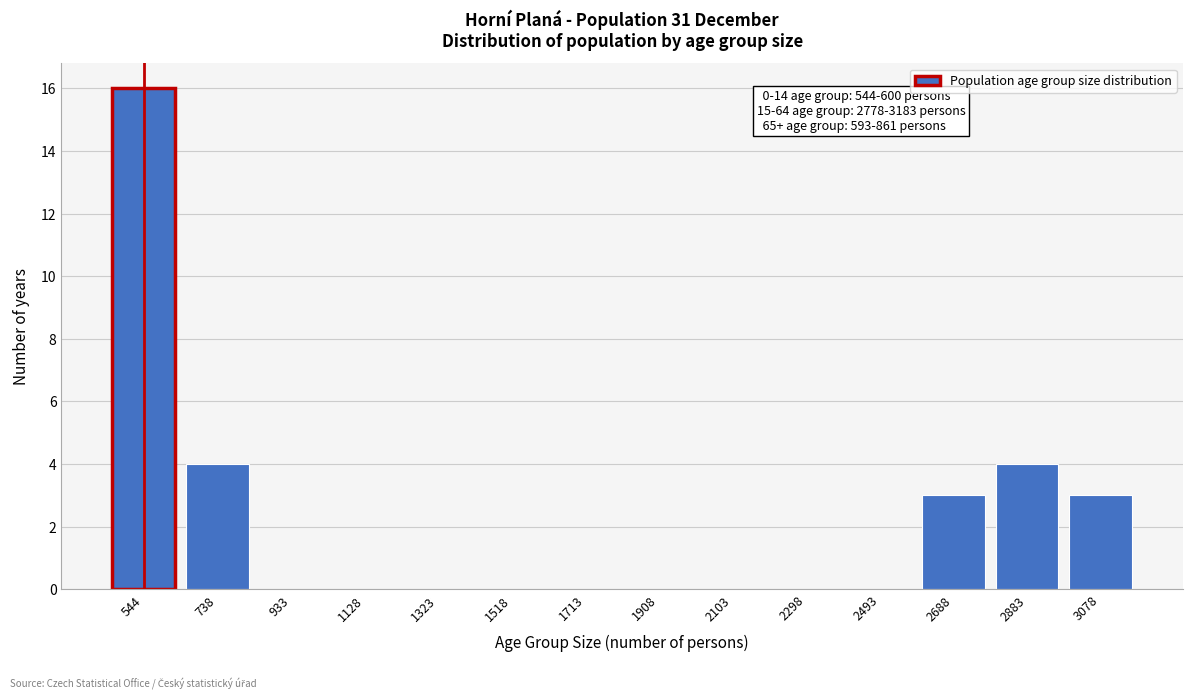

Reading left to right, what are all the values shown in this chart?

544=16	738=4	933=0	1128=0	1323=0	1518=0	1713=0	1908=0	2103=0	2298=0	2493=0	2688=3	2883=4	3078=3